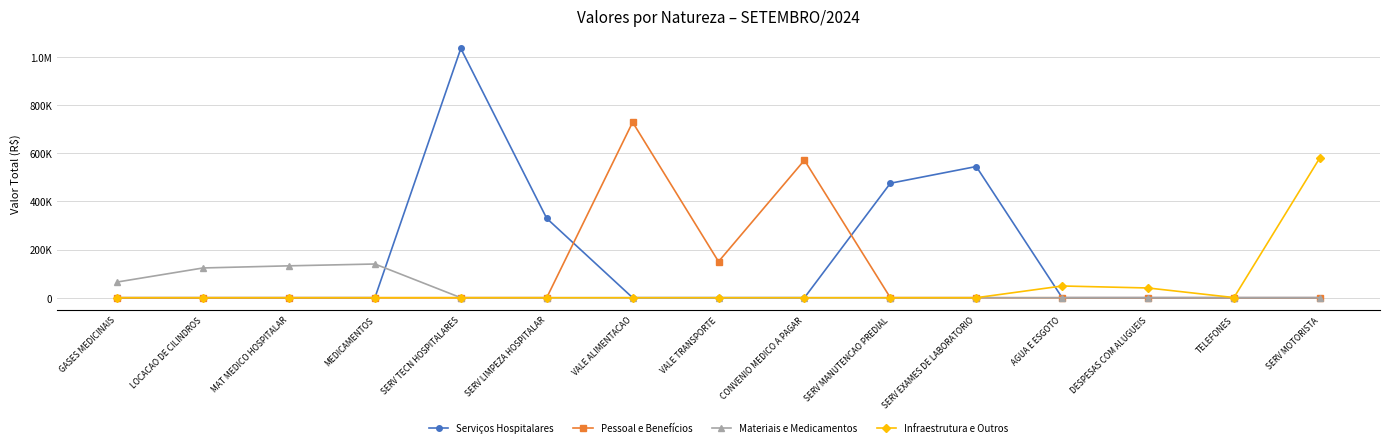

At which label is Serviços Hospitalares closest to 517852?

SERV EXAMES DE LABORATORIO